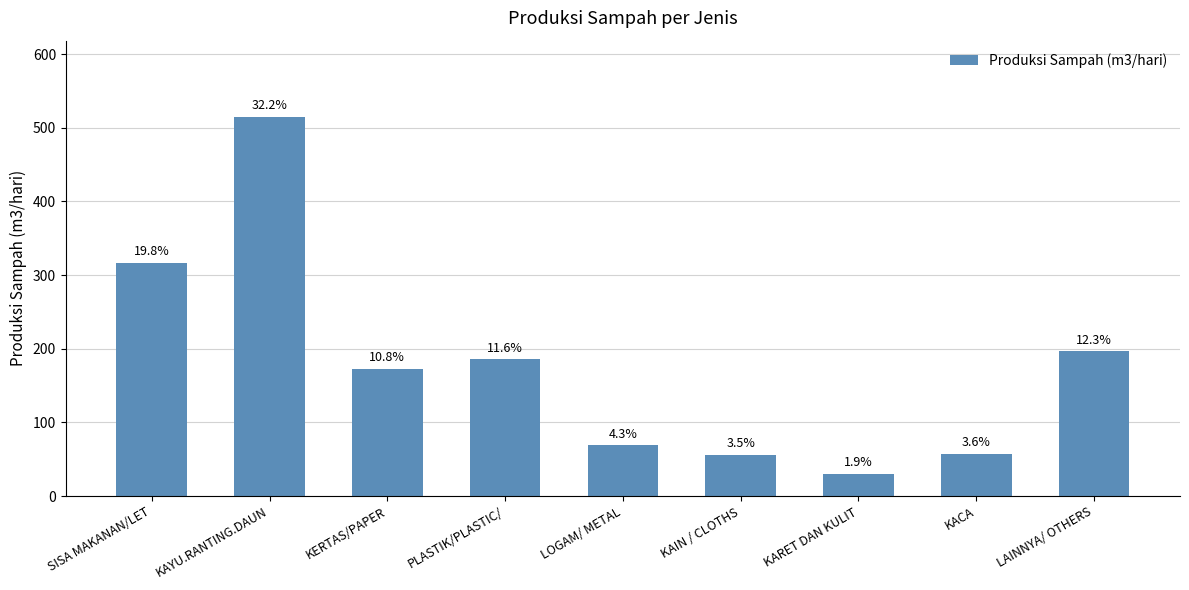

How many bars are there in total?

9